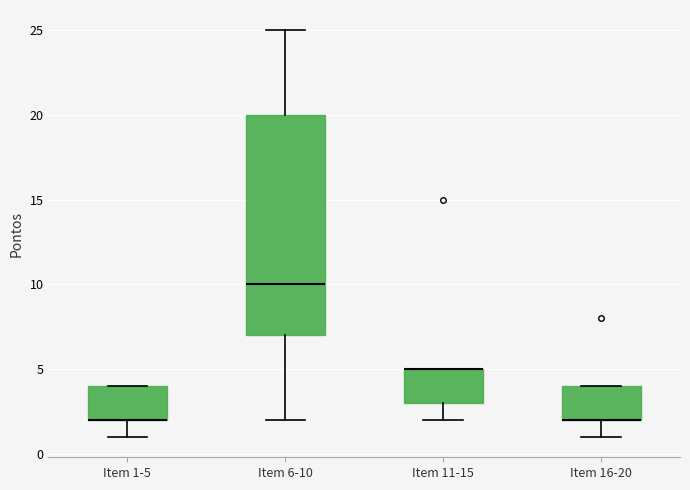

Reading left to right, transcribe this box plot: for each box, give where its median line is, the range the box spans, and where its two whiskers end, as read against the y-axis. The values are not printed on the chart, so give them approximately, as read against the axis.

Item 1-5: median 2 (drawn on the box's lower edge), box 2 to 4, whiskers 1 to 4
Item 6-10: median 10, box 7 to 20, whiskers 2 to 25
Item 11-15: median 5 (drawn on the box's upper edge), box 3 to 5, whiskers 2 to 5
Item 16-20: median 2 (drawn on the box's lower edge), box 2 to 4, whiskers 1 to 4